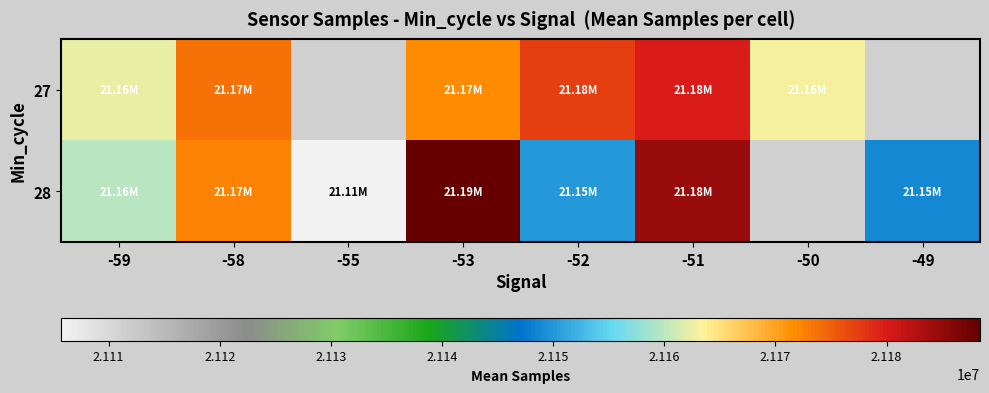

Where does the 27 series first go above 21171915?

-58